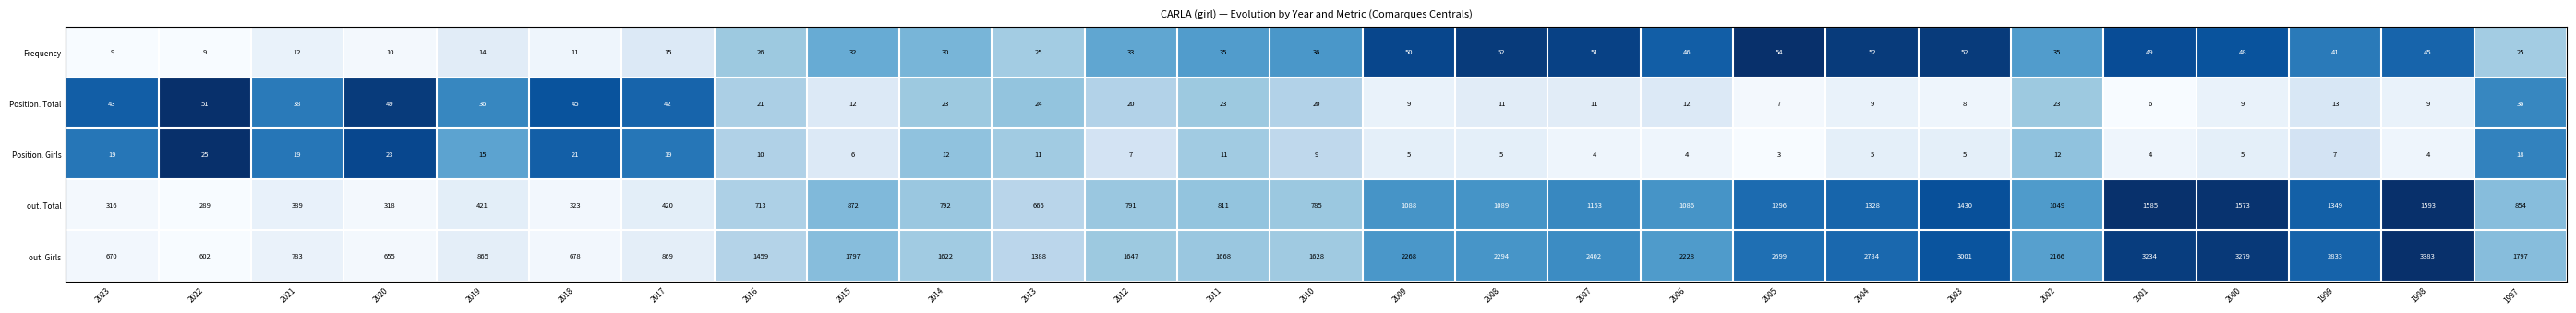

What is the difference between the second highest and second lowest values in the Frequency series?

43